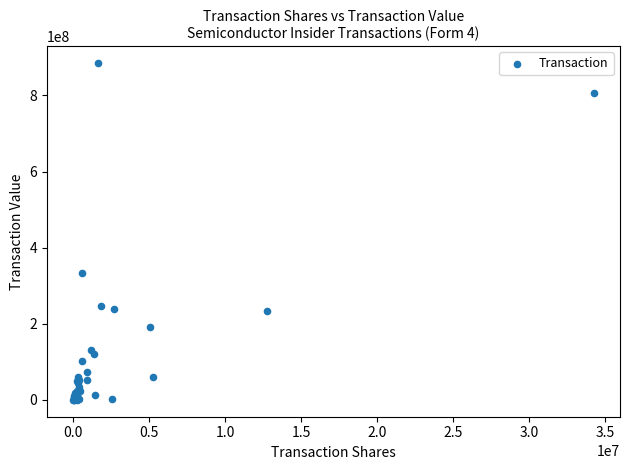

What Y value in the scatter plot is closest to 442521690?

334033984